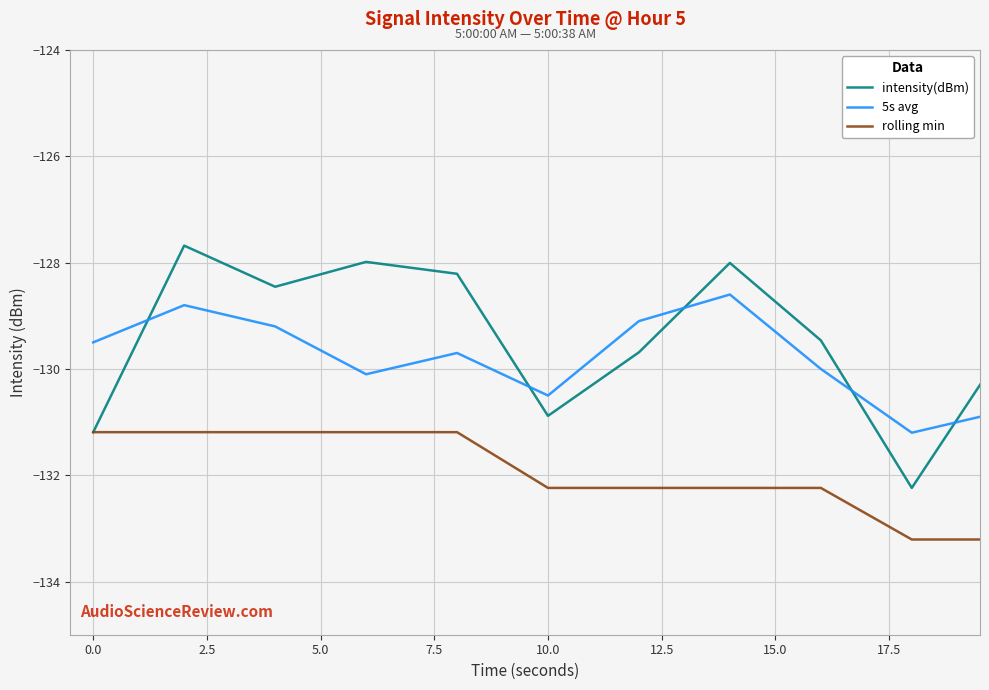

What is the difference between the second highest and minimum values in the 5s avg series?

3.4